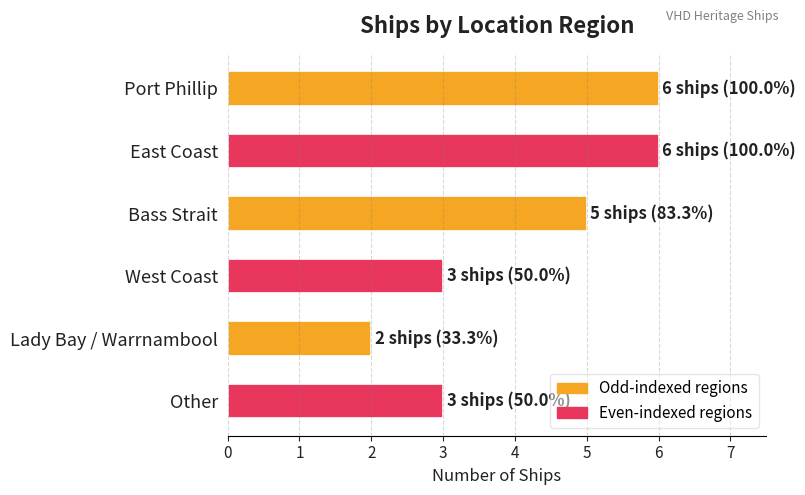

What is the approximate value at East Coast?

6